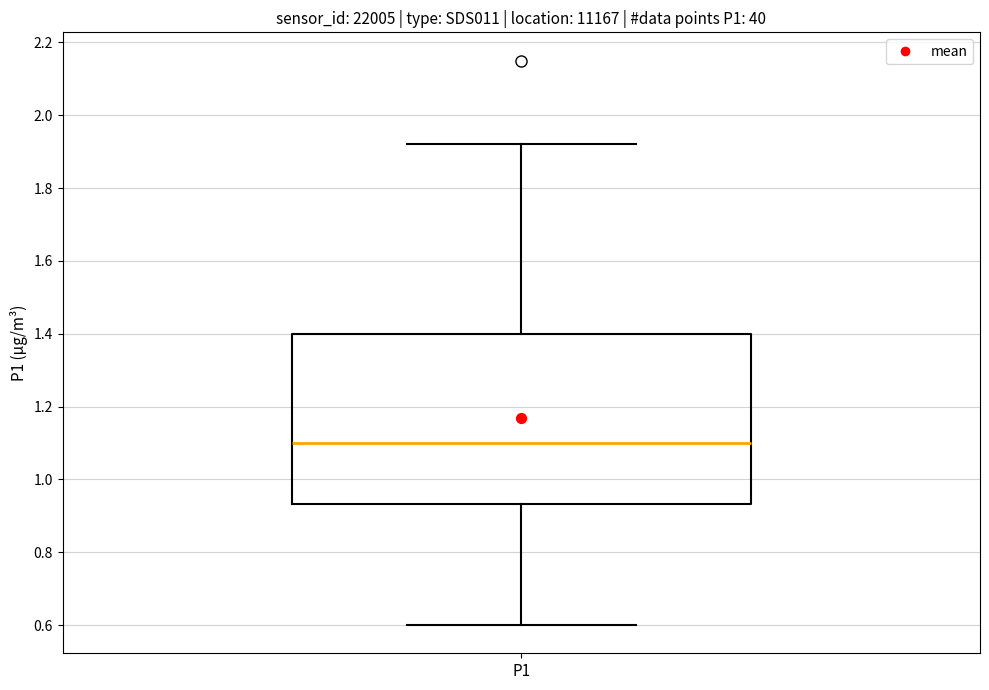

Read this box plot against the y-axis: the position of the median line, the range covered by the box, and the ends of both whiskers. The values are not printed on the chart, so give them approximately, as read against the axis.

median 1.10, box 0.94 to 1.40, whiskers 0.60 to 1.92